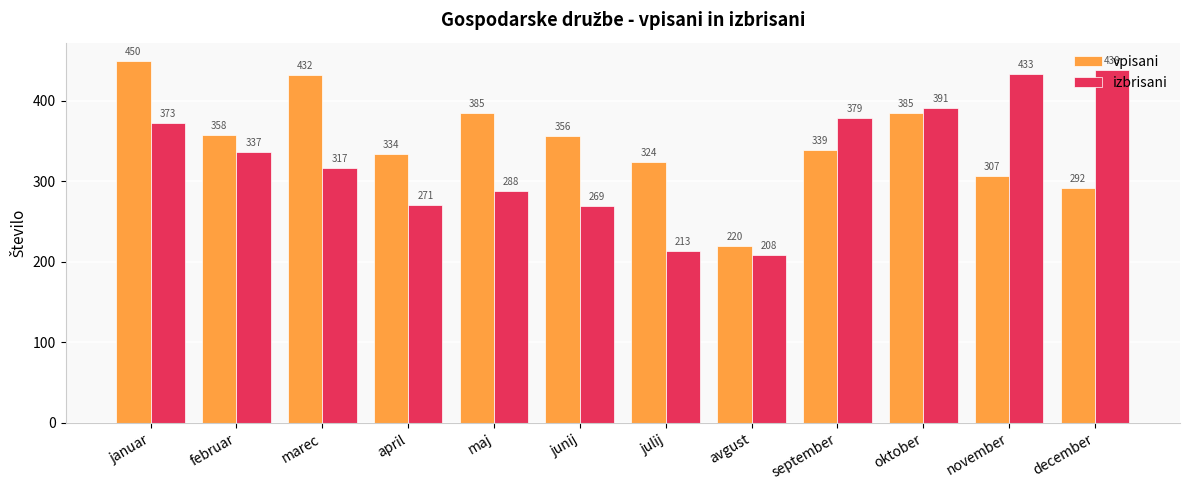

Which series changed the most between marec and november?

vpisani